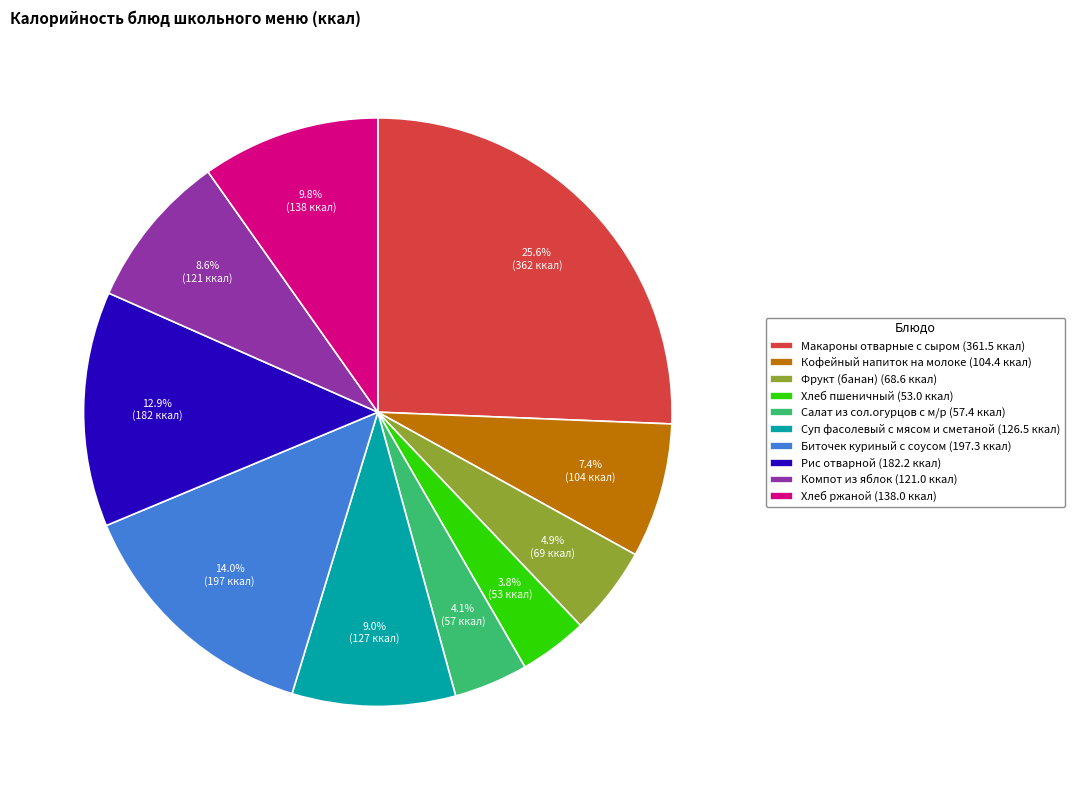

Does any single category account for the majority?

No